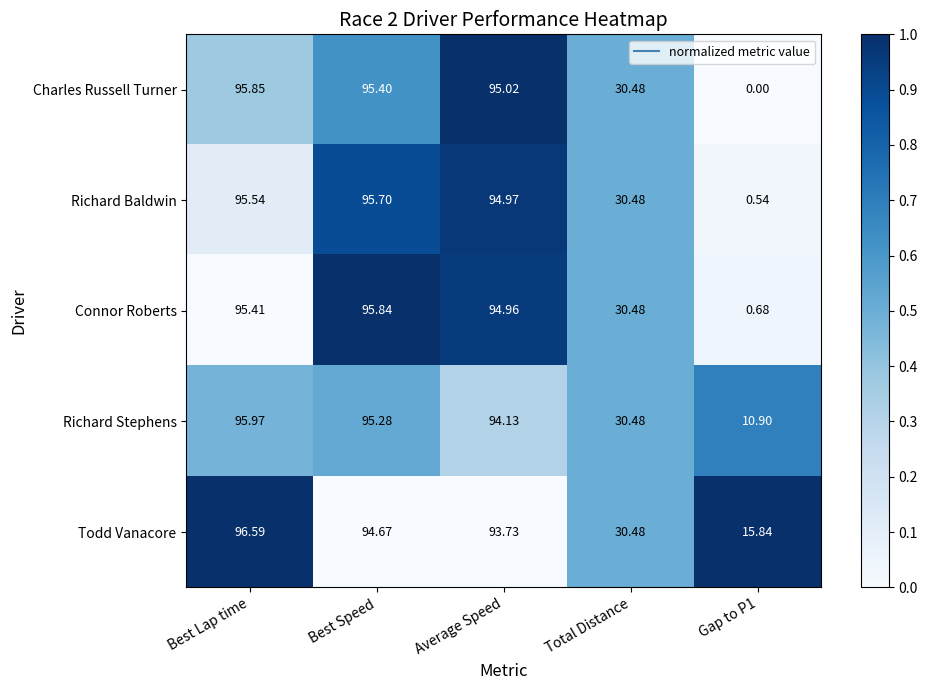

Which series changed the most between Best Speed and Average Speed?

Richard Stephens